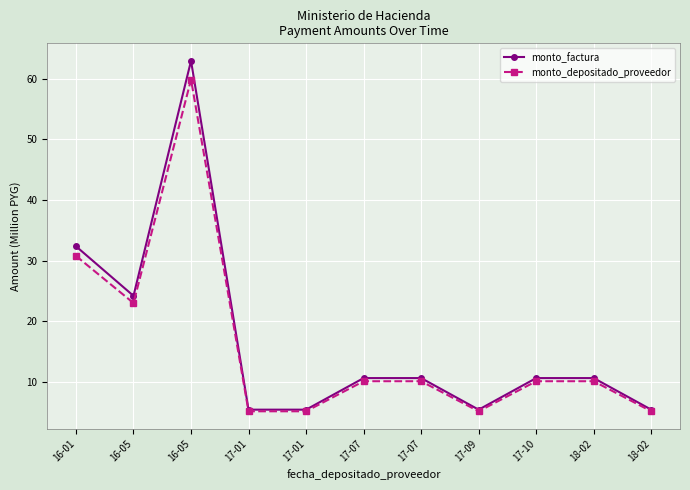

What is the maximum value shown in the chart?

62.9